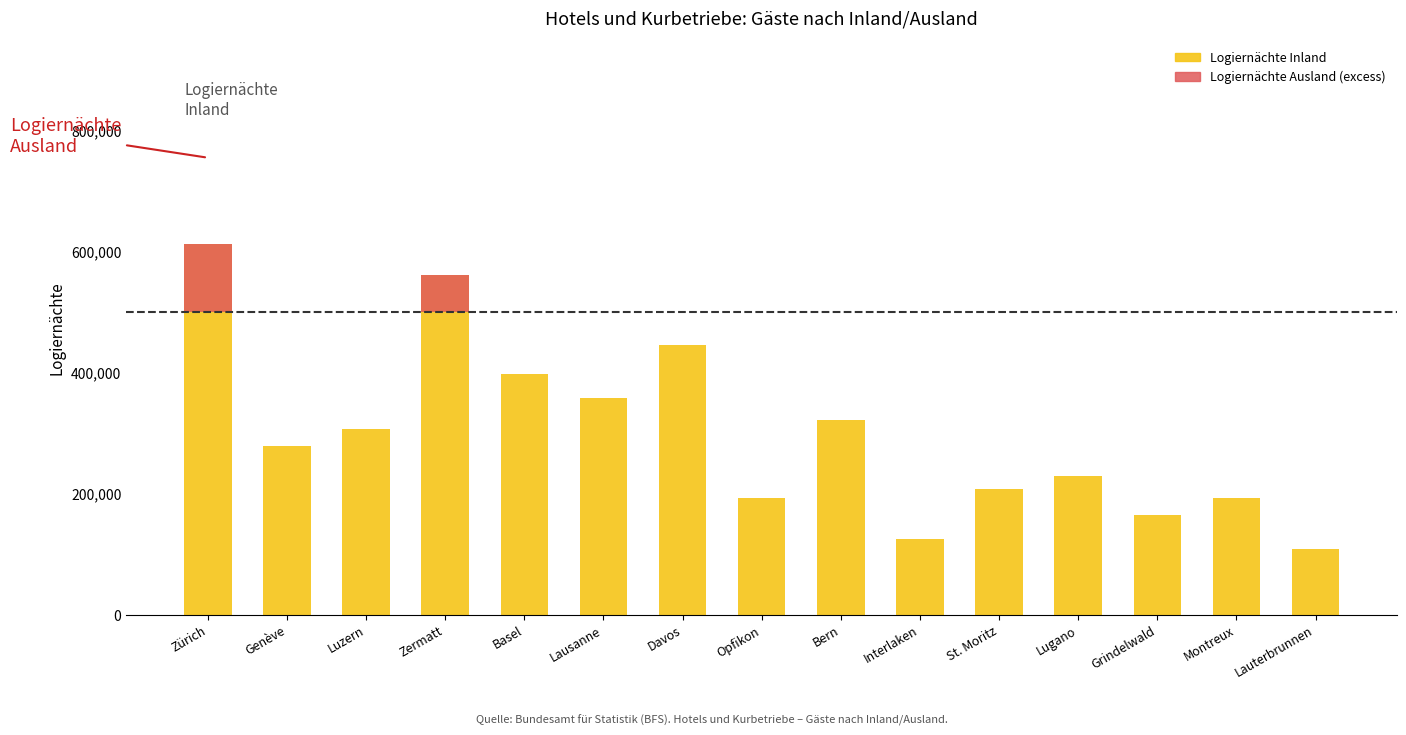

How many bars are there in each group?

2